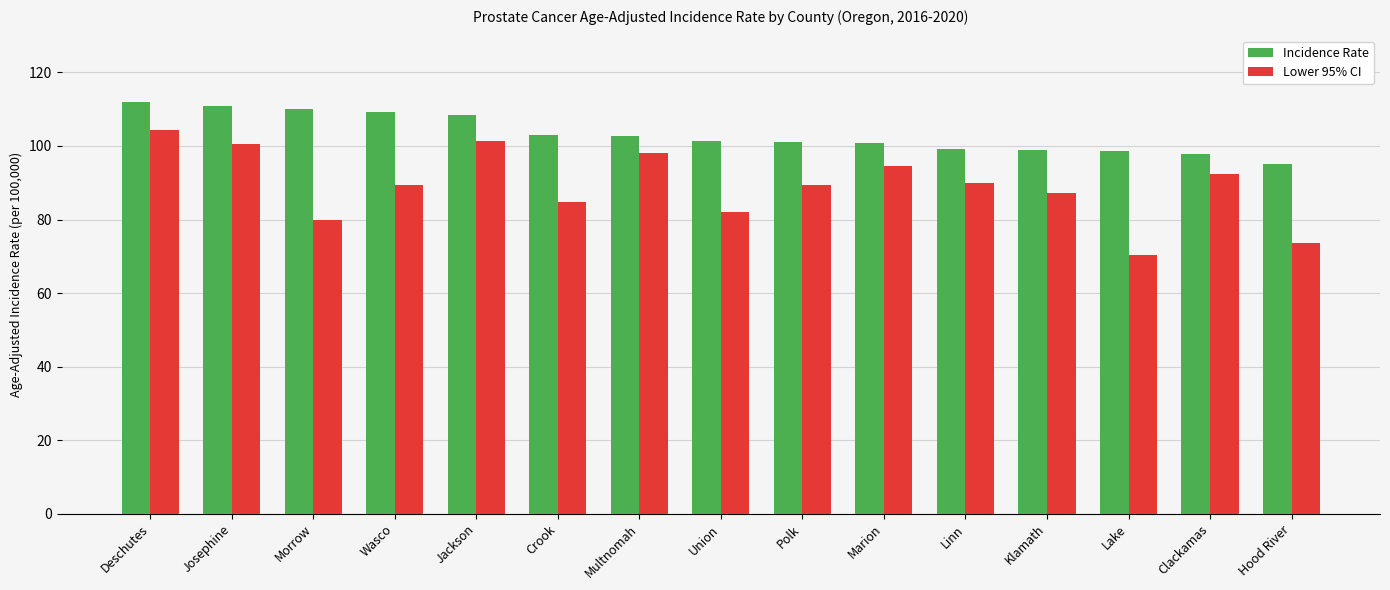

Which series has the largest total across all categories?

Incidence Rate